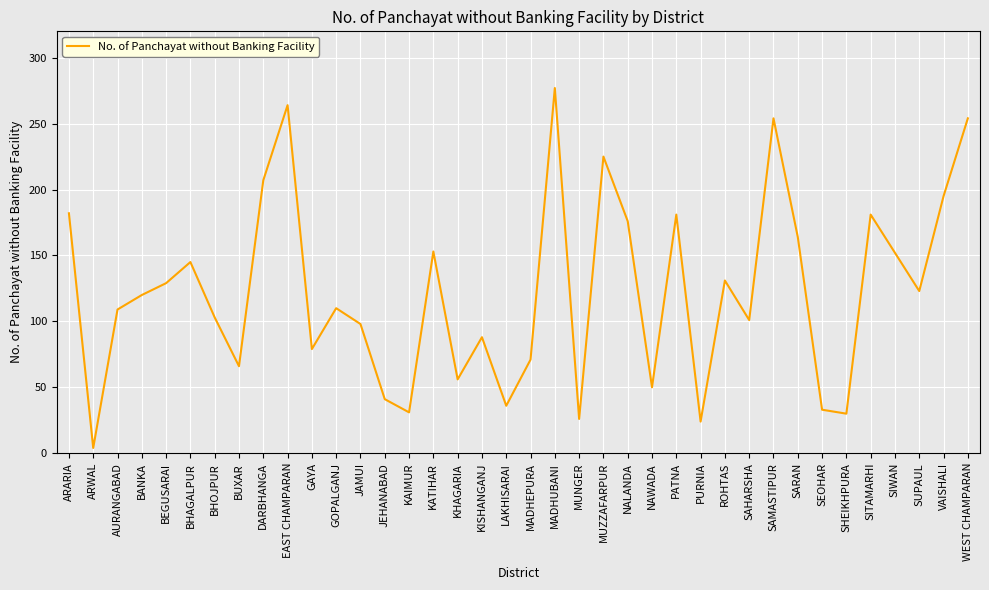

What is the change in value from NAWADA to SEOHAR?

-17